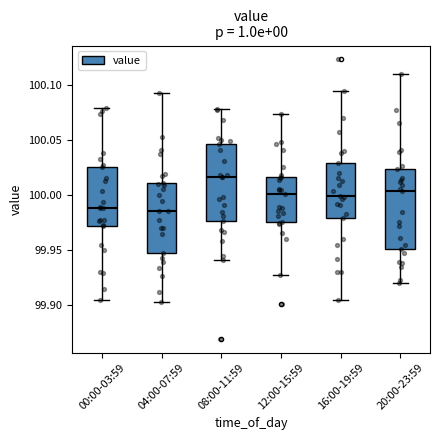

Where does the lower whisker of the box for 16:00-19:59 end on the y-axis? The values are not printed on the chart, so give them approximately, as read against the axis.

99.905